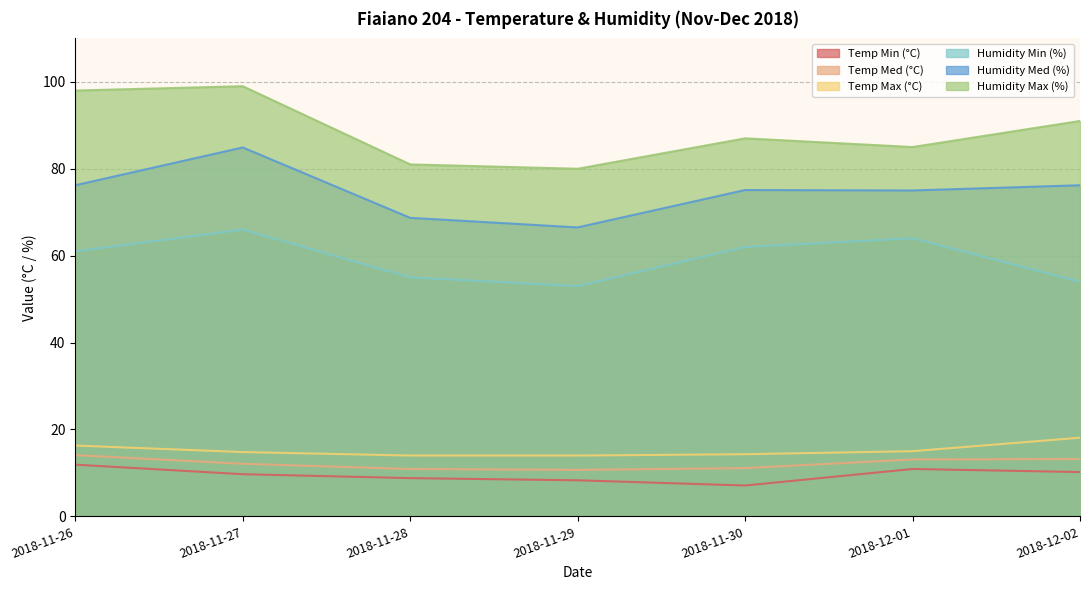

Which series changed the most between 2018-11-27 and 2018-12-01?

Humidity Max (%)